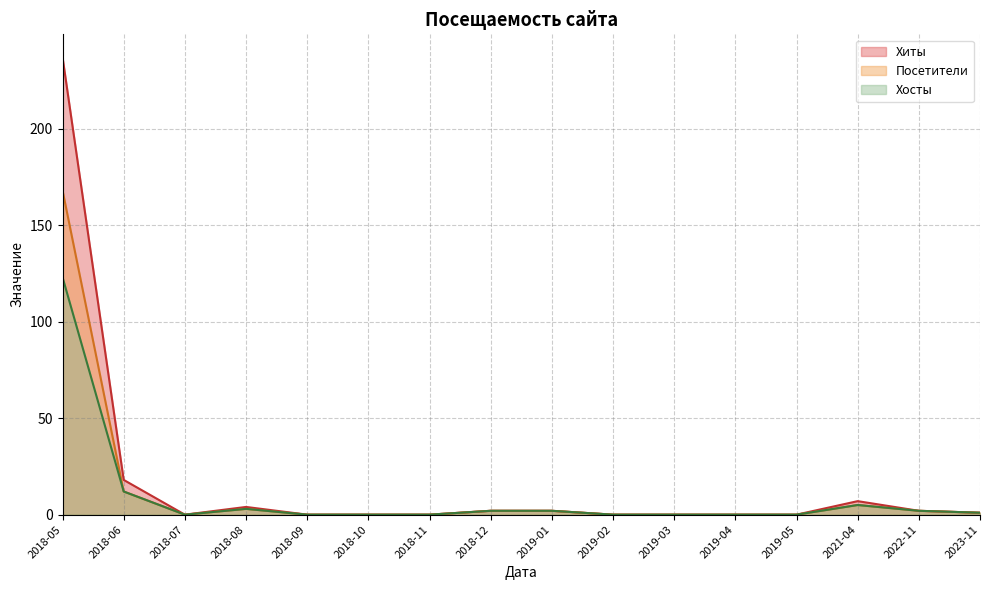

Reading right to left, what are all the values shown in this chart?

Хиты: 2023-11=1	2022-11=2	2021-04=7	2019-05=0	2019-04=0	2019-03=0	2019-02=0	2019-01=2	2018-12=2	2018-11=0	2018-10=0	2018-09=0	2018-08=4	2018-07=0	2018-06=18	2018-05=237
Посетители: 2023-11=1	2022-11=2	2021-04=5	2019-05=0	2019-04=0	2019-03=0	2019-02=0	2019-01=2	2018-12=2	2018-11=0	2018-10=0	2018-09=0	2018-08=3	2018-07=0	2018-06=12	2018-05=168
Хосты: 2023-11=1	2022-11=2	2021-04=5	2019-05=0	2019-04=0	2019-03=0	2019-02=0	2019-01=2	2018-12=2	2018-11=0	2018-10=0	2018-09=0	2018-08=3	2018-07=0	2018-06=12	2018-05=123